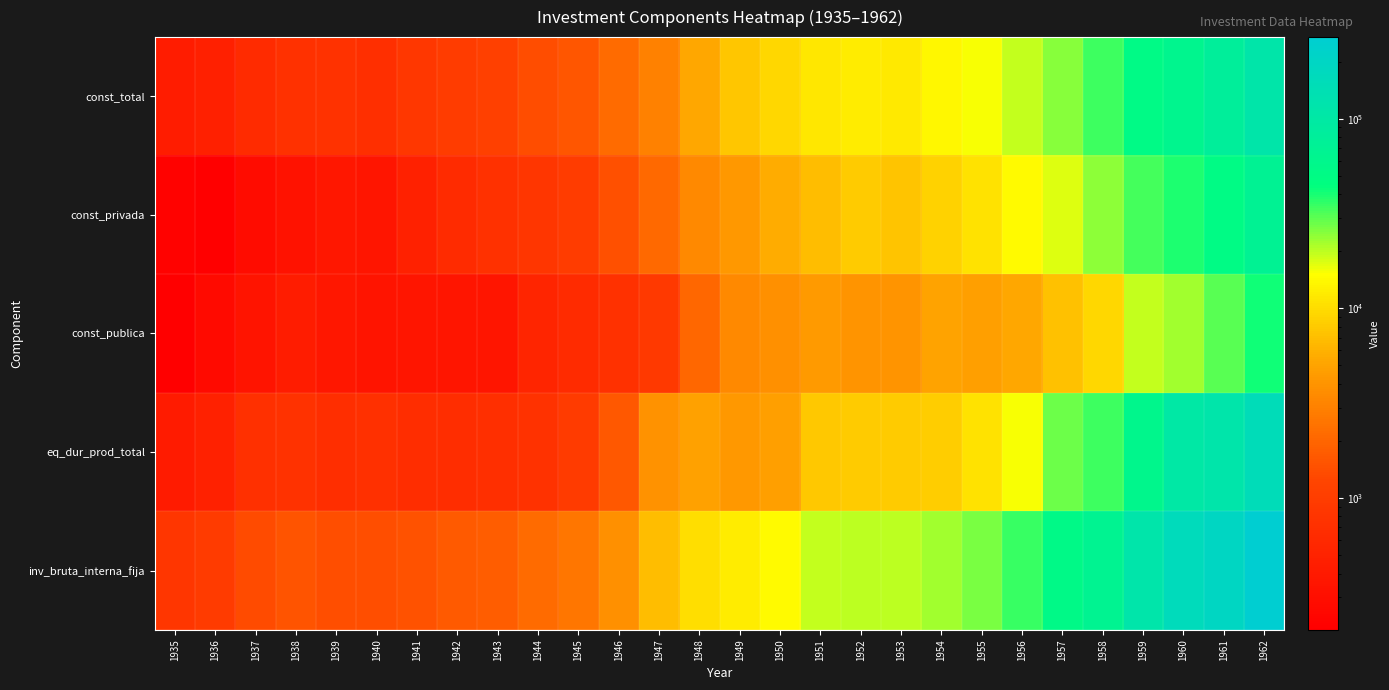

Reading right to left, extract all data points from this chart.

const_total: 1962=111400	1961=80800	1960=61715	1959=52705	1958=33730	1957=24768	1956=19695	1955=15565	1954=13828	1953=11608	1952=12093	1951=11289	1950=9452	1949=7647	1948=5410	1947=3052	1946=2195	1945=1610	1944=1390	1943=1104	1942=997	1941=851	1940=715	1939=757	1938=755	1937=638	1936=477	1935=421
const_privada: 1962=69300	1961=50400	1960=39210	1959=33485	1958=24360	1957=17551	1956=14348	1955=10798	1954=8827	1953=7533	1952=8107	1951=6873	1950=5659	1949=4247	1948=3361	1947=2133	1946=1453	1945=988	1944=836	1943=743	1942=635	1941=490	1940=362	1939=377	1938=332	1937=284	1936=207	1935=219
const_publica: 1962=42100	1961=30400	1960=22505	1959=19220	1958=9370	1957=7217	1956=5347	1955=4767	1954=5001	1953=4075	1952=3986	1951=4416	1950=3793	1949=3400	1948=2049	1947=919	1946=742	1945=622	1944=554	1943=361	1942=362	1941=361	1940=353	1939=380	1938=423	1937=354	1936=270	1935=202
eq_dur_prod_total: 1962=157640	1961=115212	1960=102600	1959=60200	1958=34115	1957=28095	1956=15563	1955=10901	1954=8388	1953=8108	1952=8080	1951=8009	1950=4809	1949=4293	1948=4914	1947=3891	1946=1659	1945=973	1944=778	1943=704	1942=671	1941=669	1940=729	1939=678	1938=773	1937=724	1936=488	1935=417
inv_bruta_interna_fija: 1962=269040	1961=196012	1960=164315	1959=112905	1958=67845	1957=52863	1956=35258	1955=26466	1954=22216	1953=19716	1952=20173	1951=19298	1950=14261	1949=11940	1948=10324	1947=6943	1946=3854	1945=2583	1944=2168	1943=1808	1942=1668	1941=1520	1940=1444	1939=1435	1938=1528	1937=1362	1936=965	1935=838